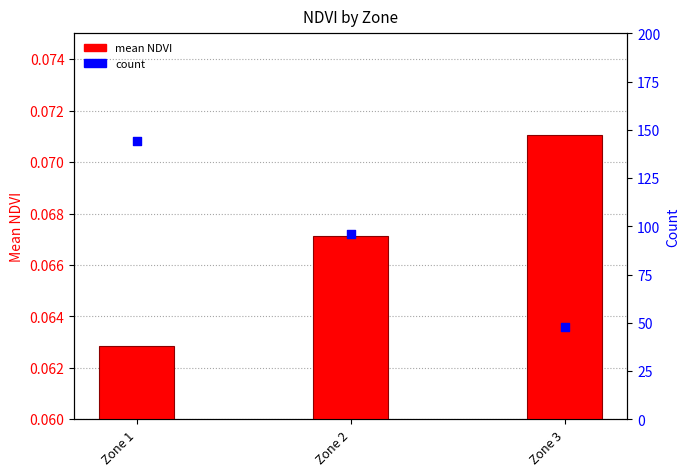

At how many categories does at least one series exceed 41?

3